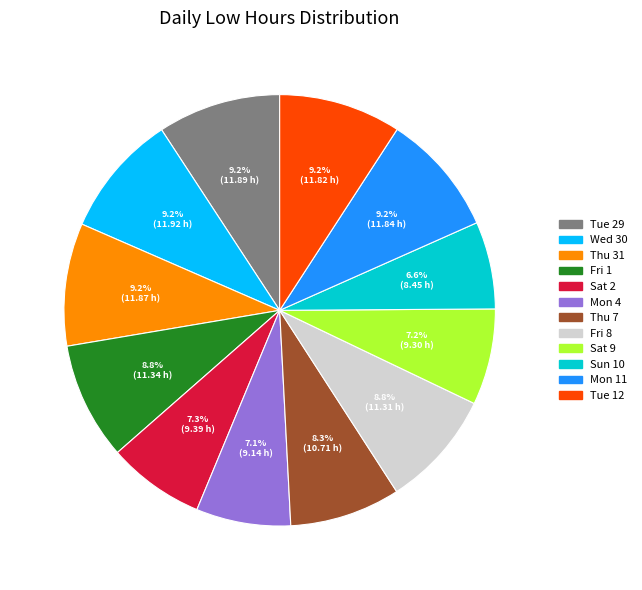

The Mon 11 slice represents 9% of the pie. True or false?

True